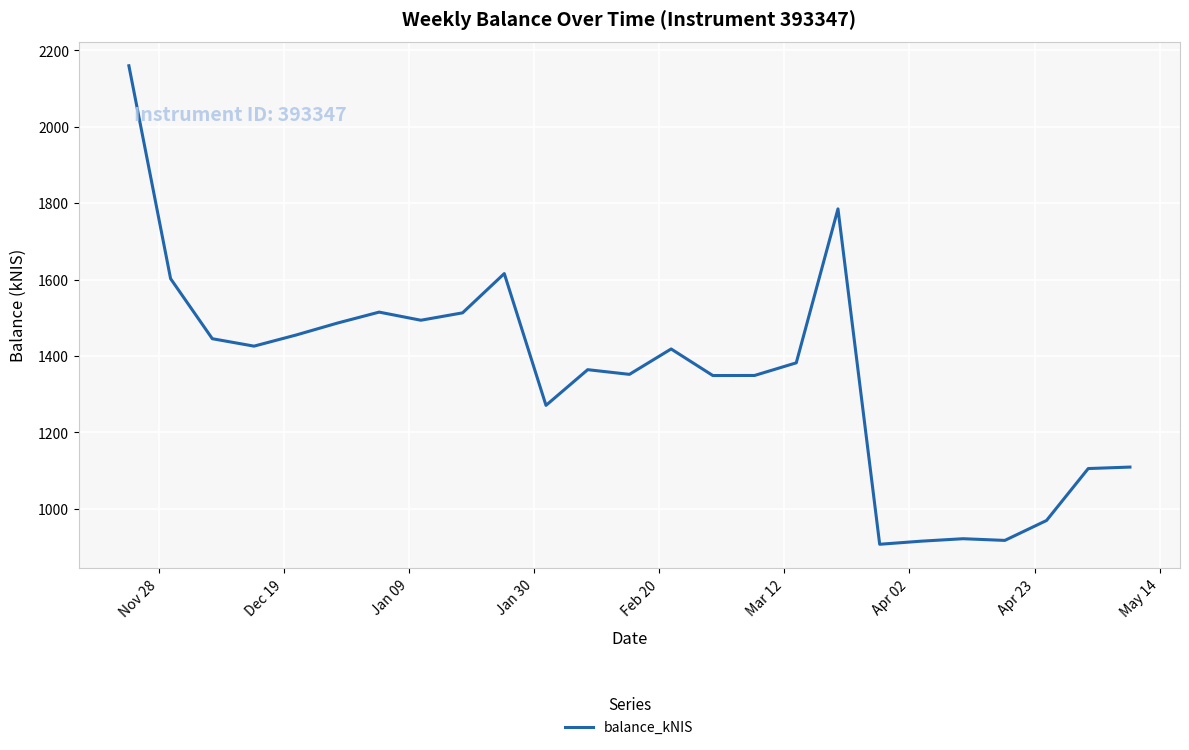

How many lines are shown in the chart?

1